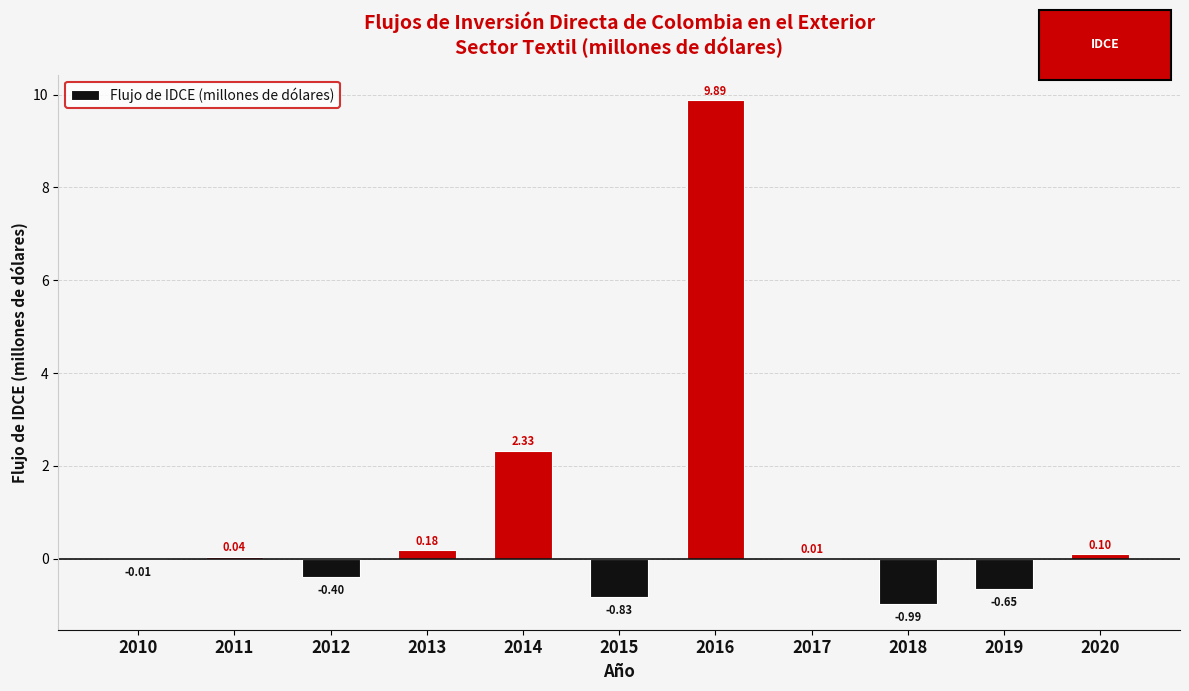

What is the sum of all values?

9.7